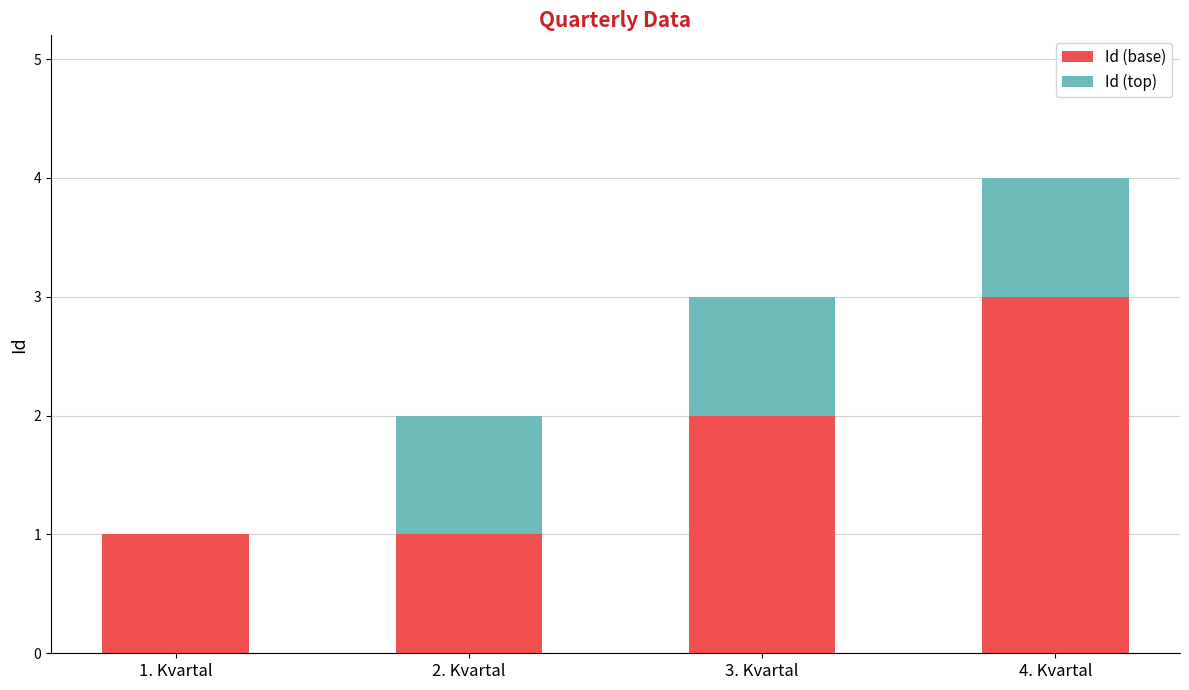

The Id (base) series shows 3 at 4. Kvartal. True or false?

True